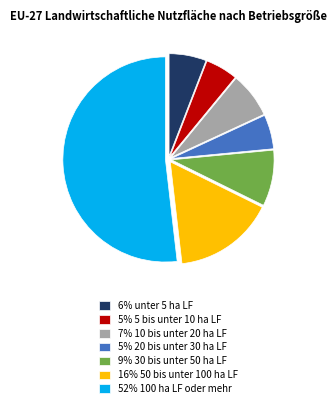

Is the sum of 5% 5 bis unter 10 ha LF and 16% 50 bis unter 100 ha LF greater than half?

No